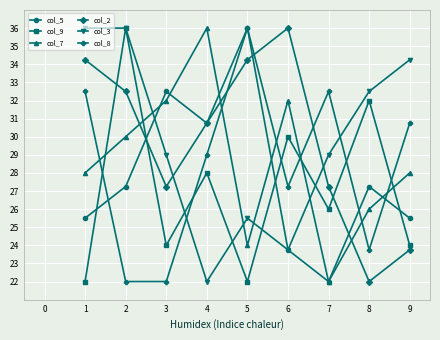

How many interior local valleys does the col_5 series have?

2